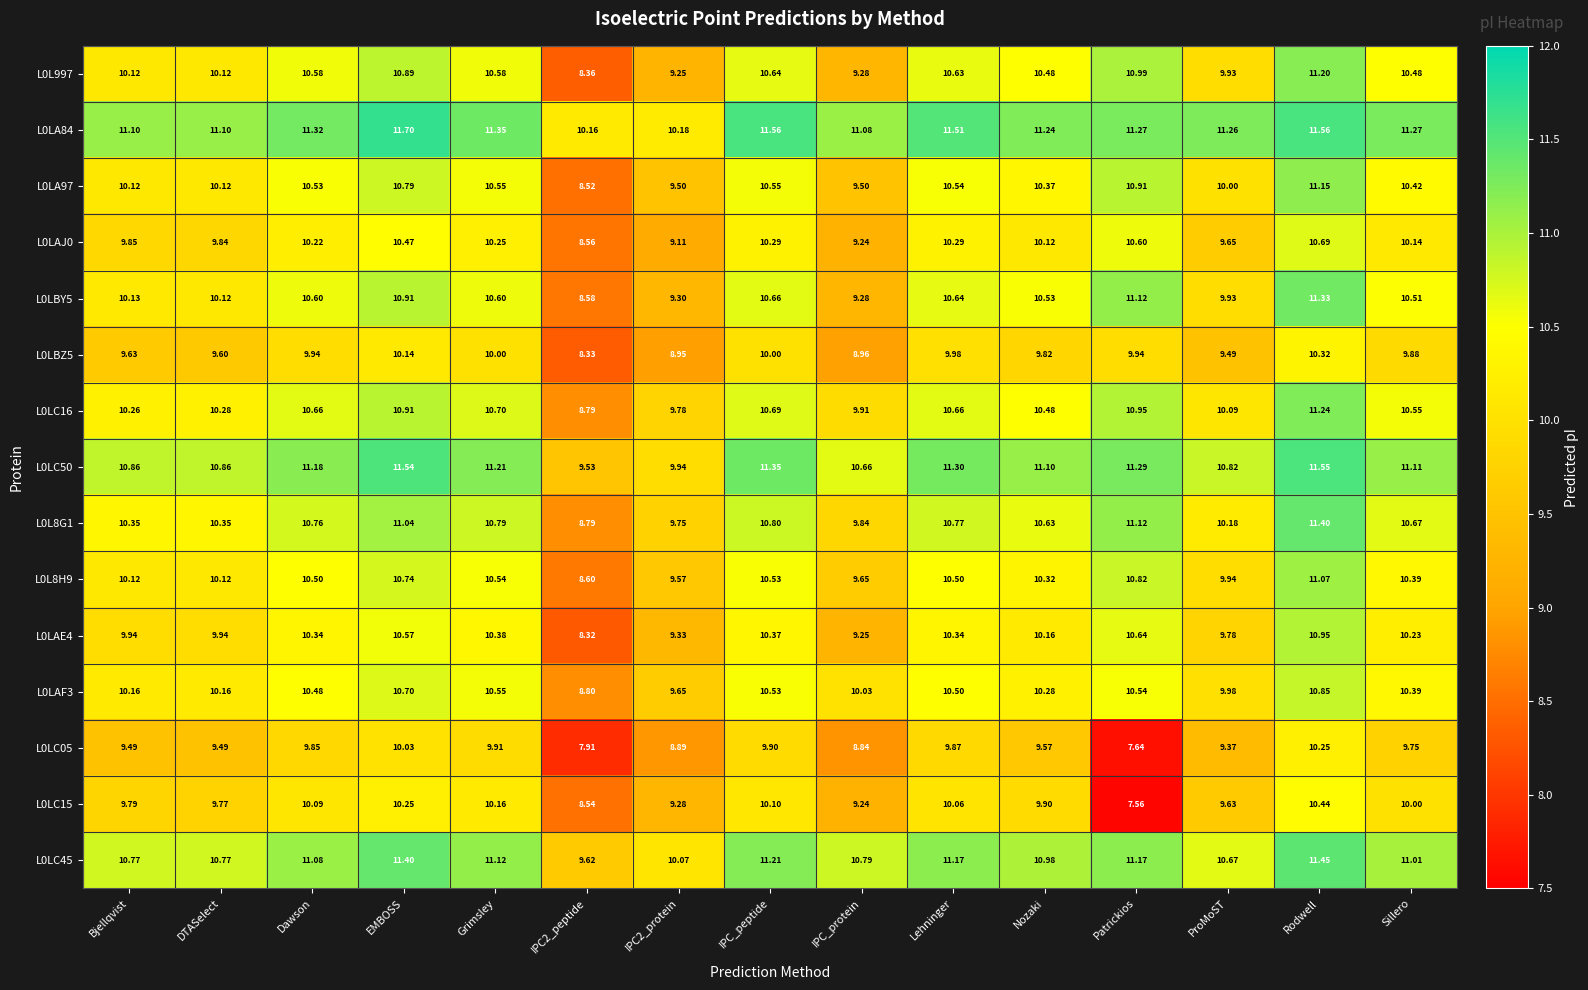

At which category is the sum across all series the highest?

Rodwell